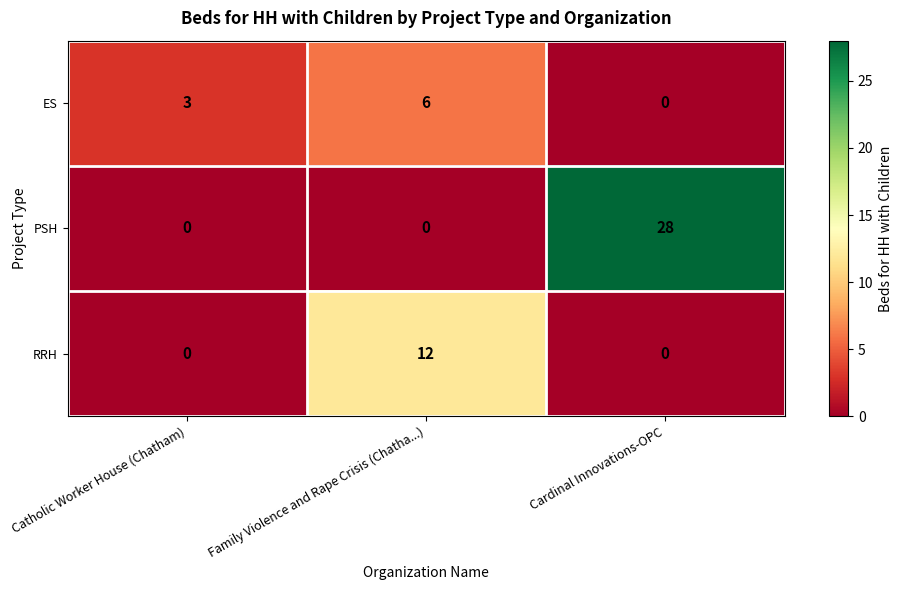

What is the approximate value of ES at Family Violence and Rape Crisis (Chatha...)?

6